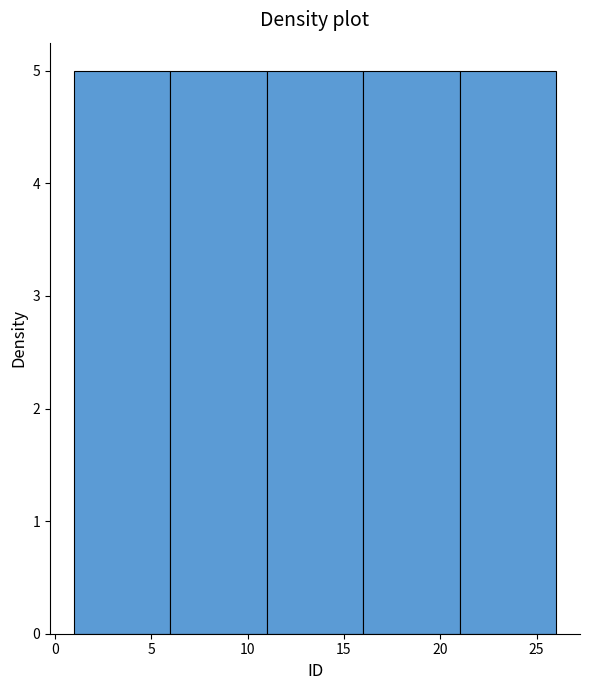

Reading left to right, list every bar in this chart as the range it spans on the x-axis followed by its height. The values are not printed on the chart, so give them approximately, as read against the axis.

1 to 6: 5
6 to 11: 5
11 to 16: 5
16 to 21: 5
21 to 26: 5